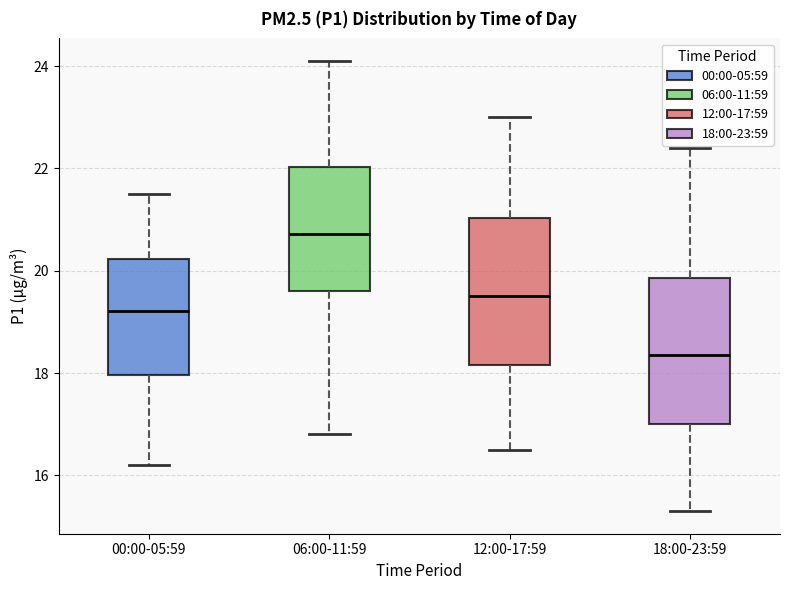

Which box's median line is the highest?

06:00-11:59